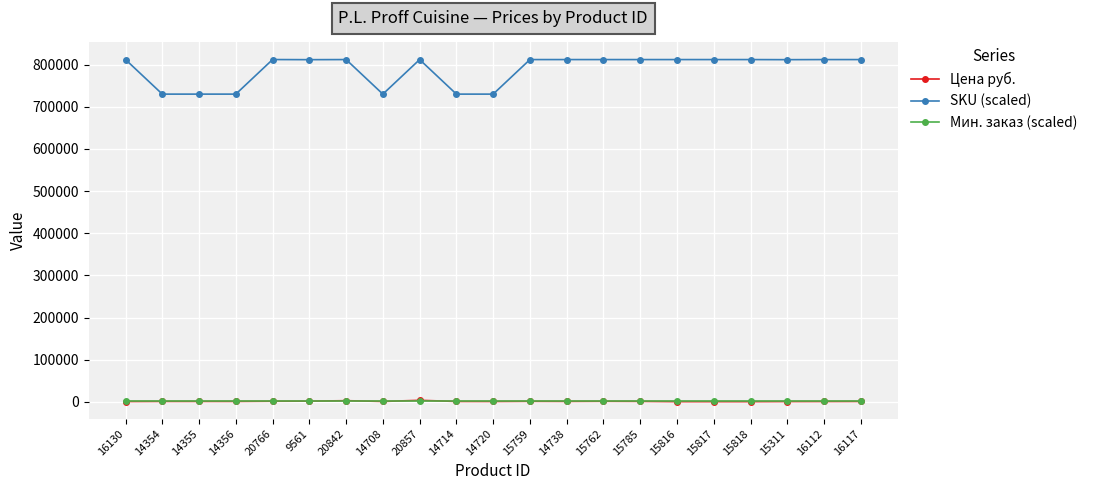

At how many categories does at least one series exceed 322457?

21